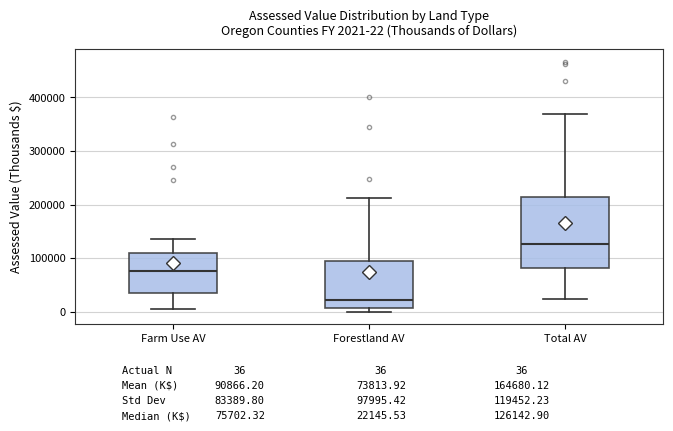

Comparing the boxes themselves (not the whiskers), which one is the tallest?

Total AV